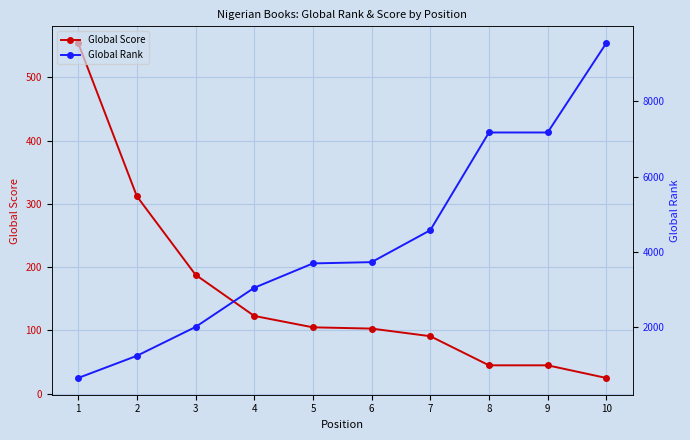

What is the smallest value displayed?

25